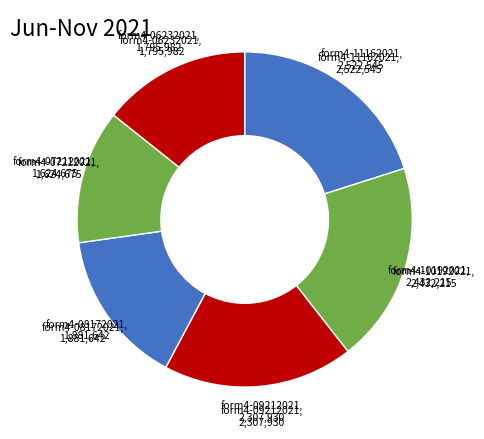

How many slices are in this pie chart?

6